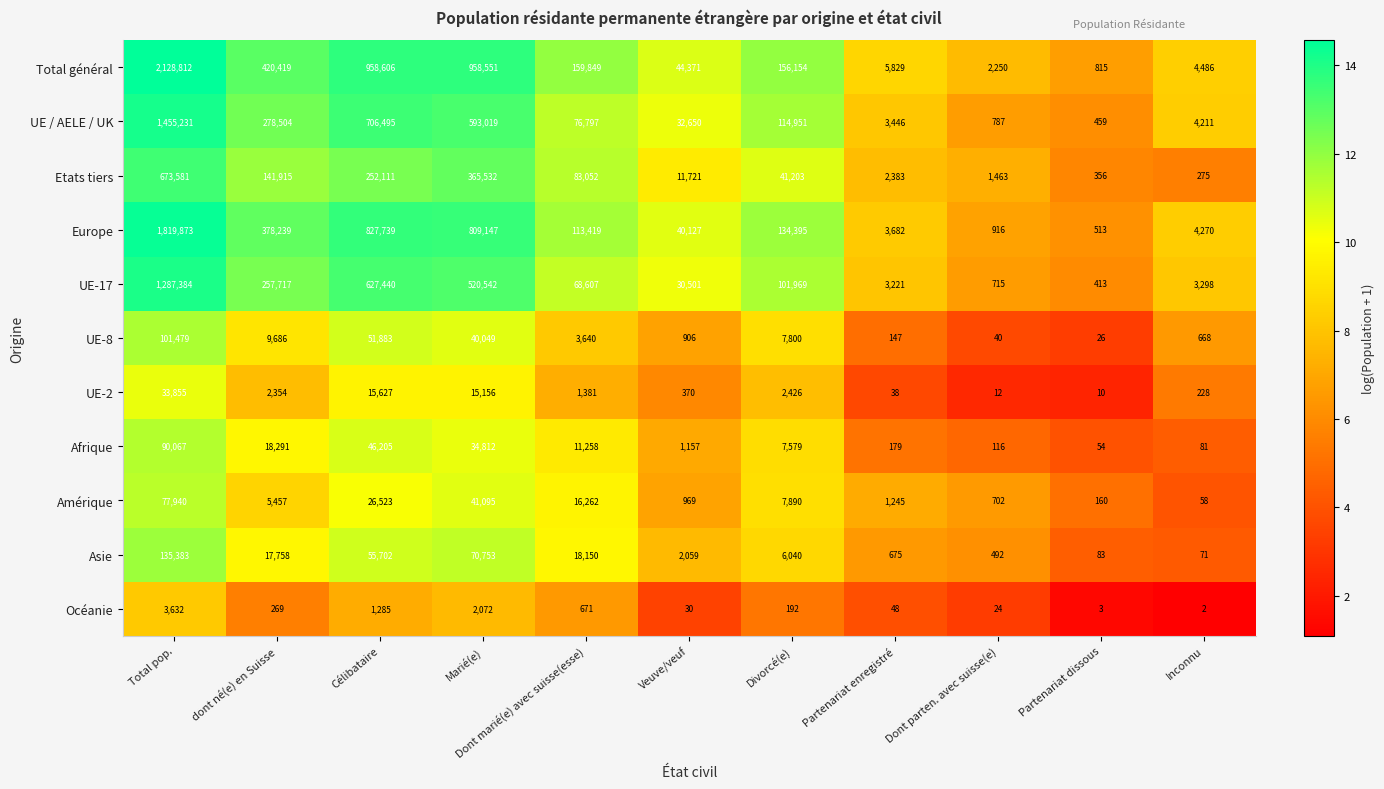

Where does the Etats tiers series first go above 41203?

Total pop.